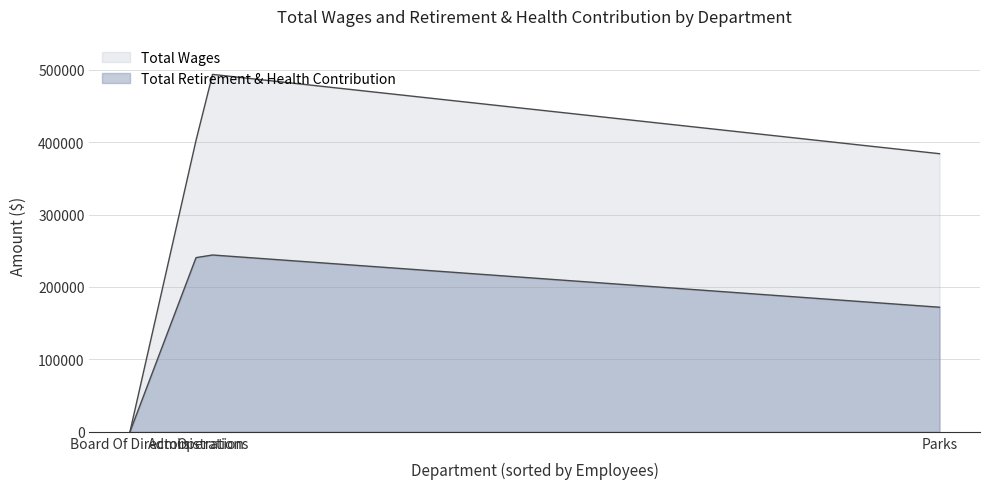

What is the average value of the Total Retirement & Health Contribution series?

164160